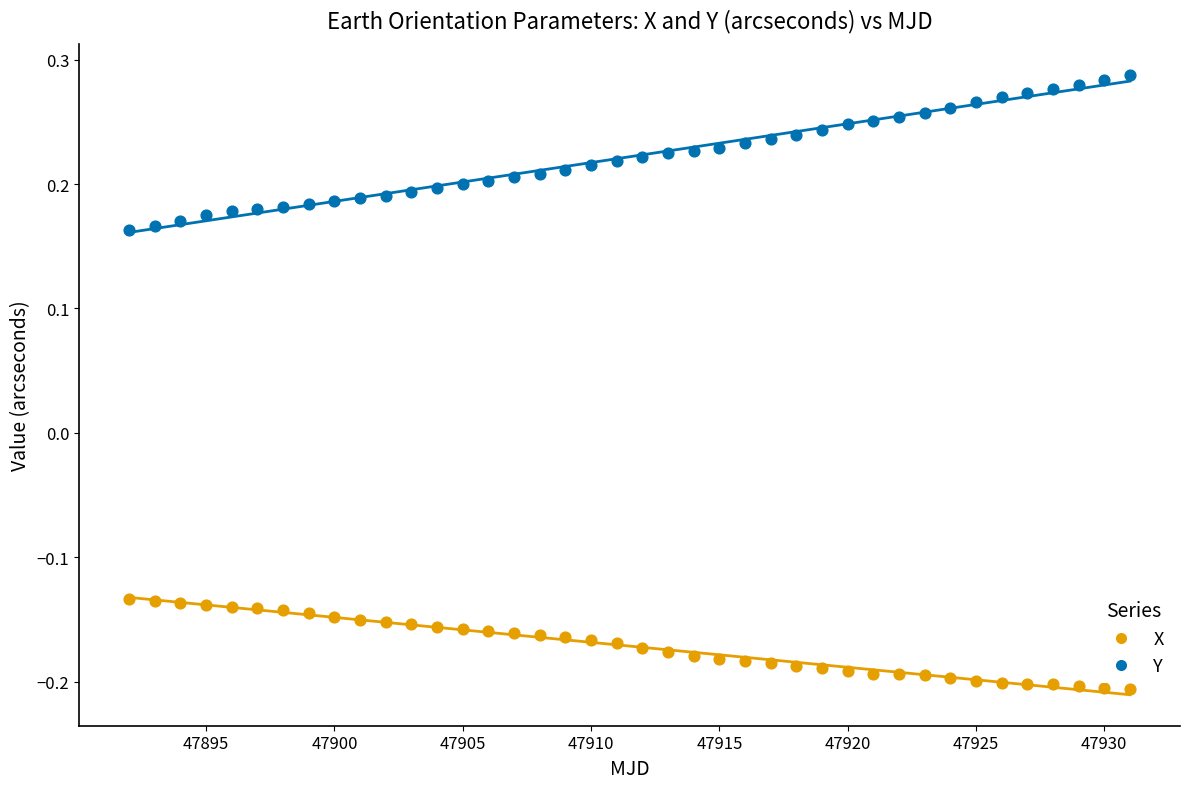

Across all data points, what is the range of Y values (max minus min)?

0.5